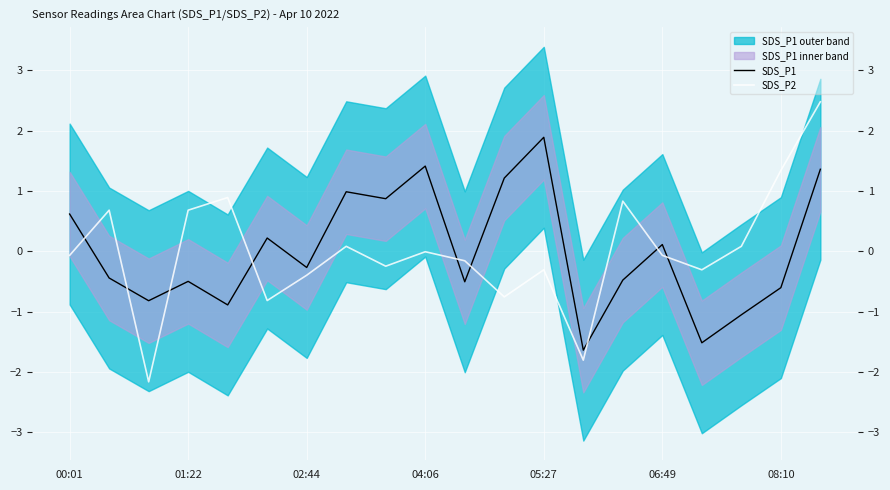

Rank the series by their maximum value, from highest to lowest.

SDS_P2, SDS_P1